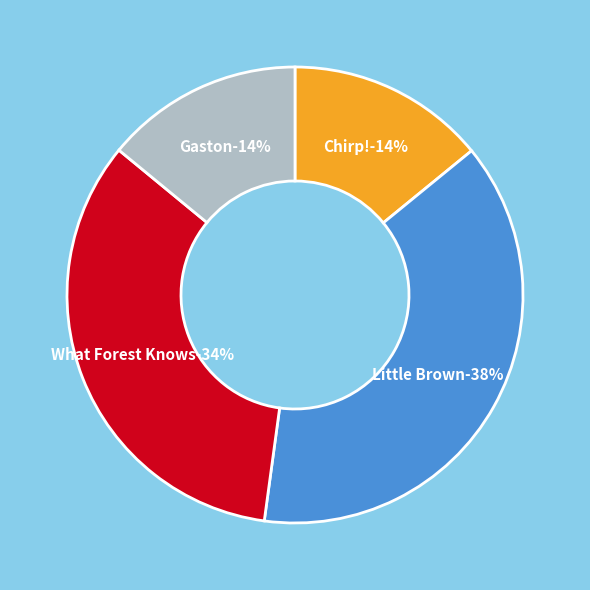

Combined, what portion of the pie is What Forest Knows and Chirp!?

47.9%